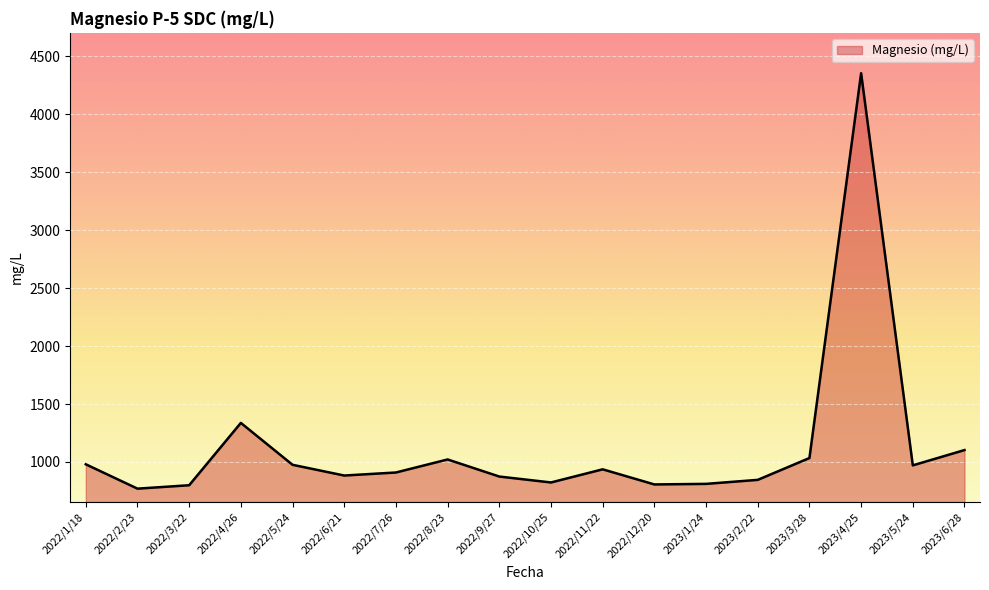

At which label is the value closest to 2562?

2022/4/26